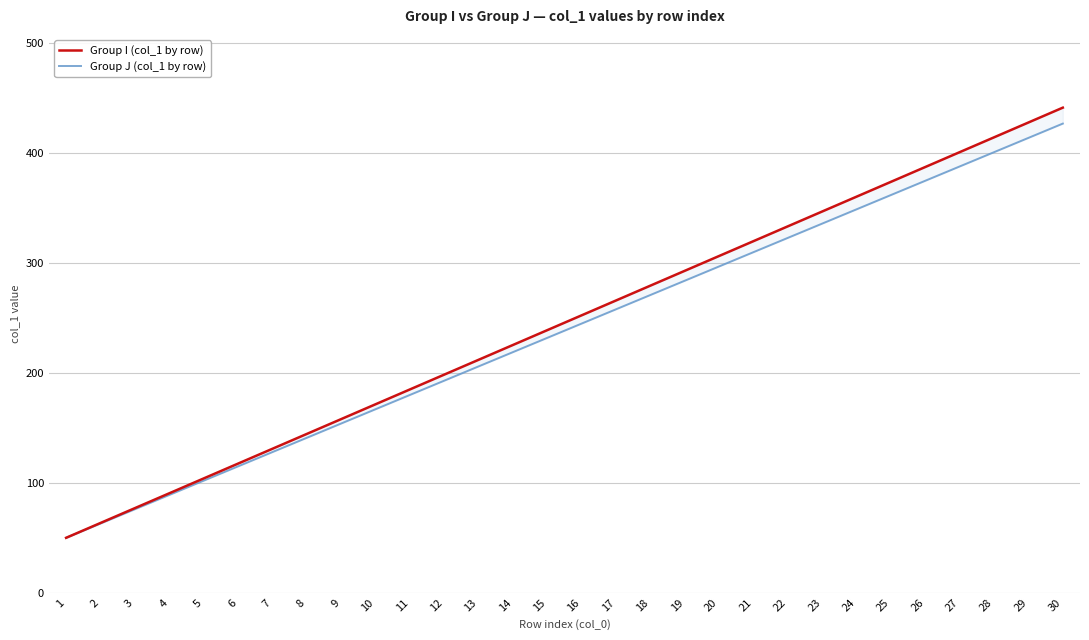

Is it true that Group I (col_1 by row) equals 624.8 at 27?

False